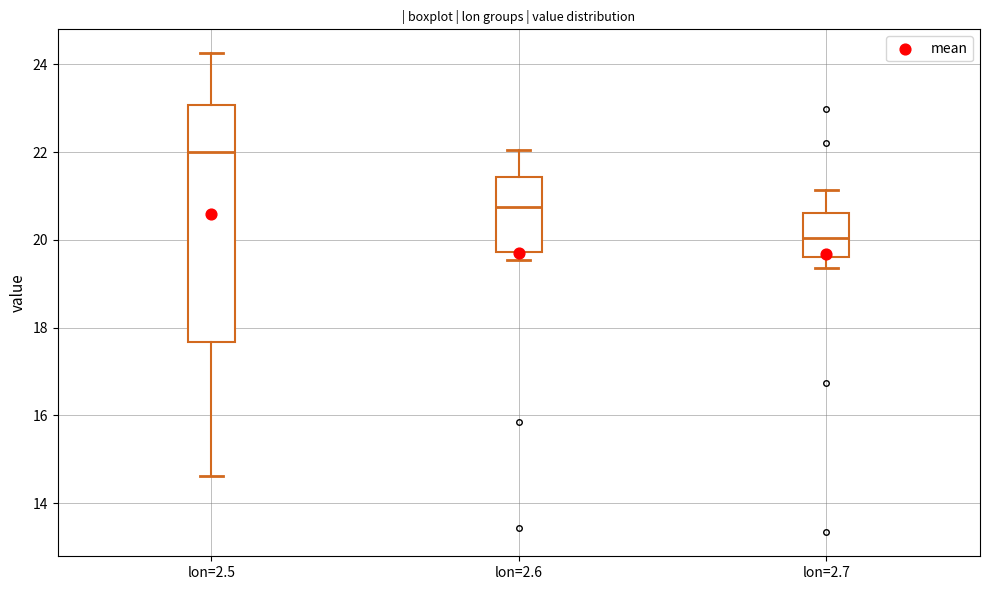

Which box has the highest median line?

lon=2.5